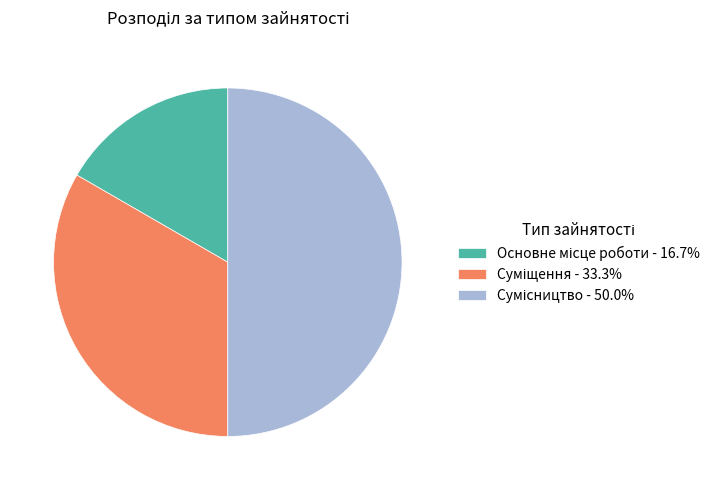

How many slices are in this pie chart?

3